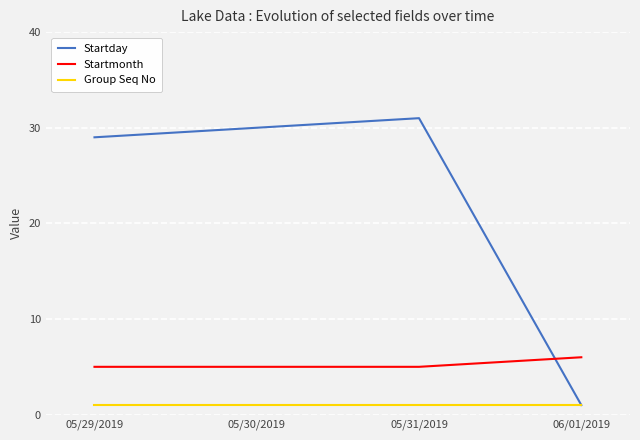

Rank the series at 05/29/2019 from highest to lowest value.

Startday, Startmonth, Group Seq No